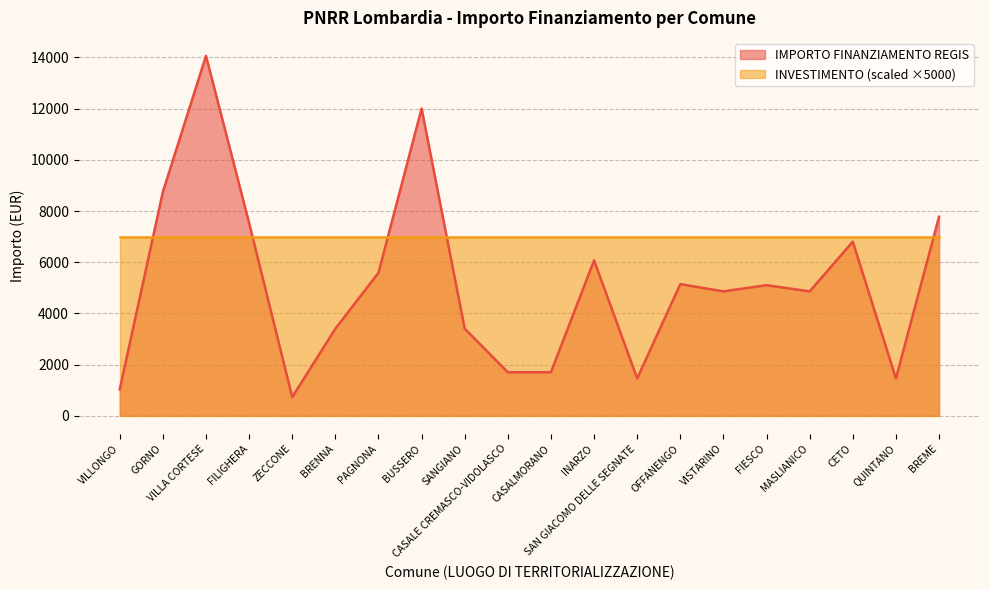

Between OFFANENGO and BRENNA, which is larger?

OFFANENGO